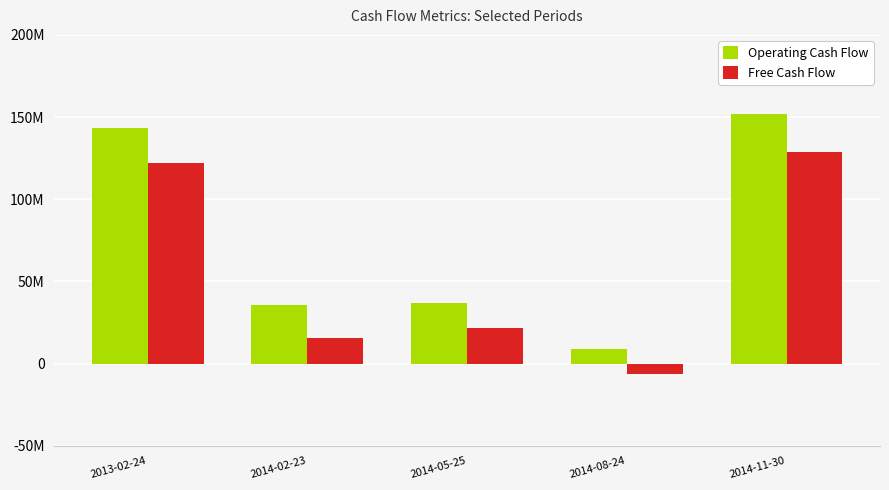

What is the smallest value displayed?

-6300000